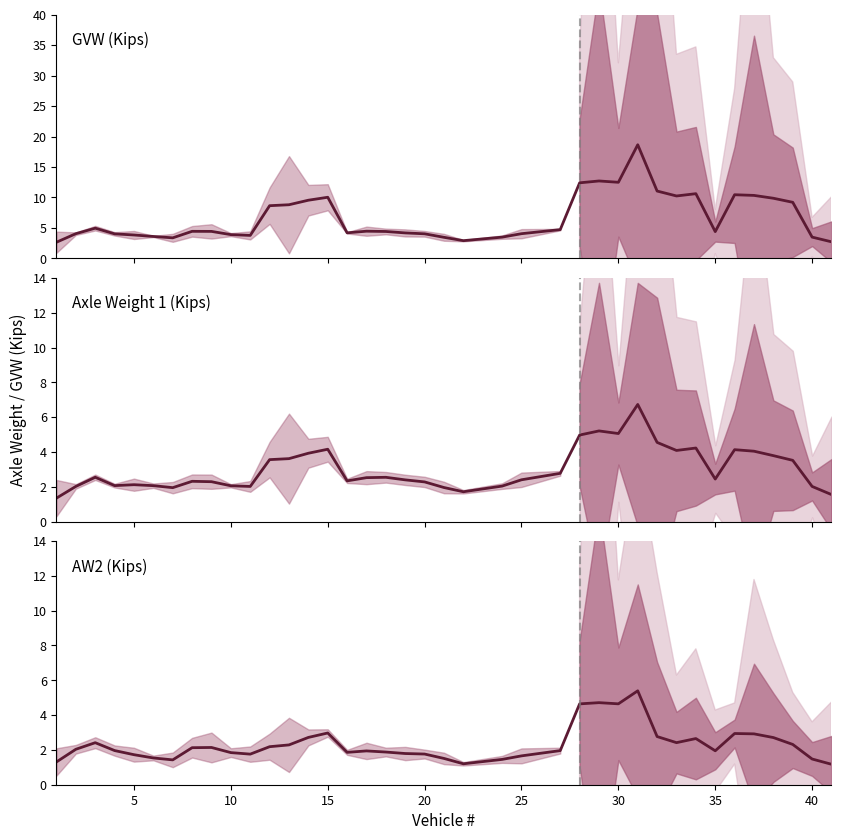

How many intersections are there between Axle Weight 1 (Kips) and AW2 (Kips)?

2